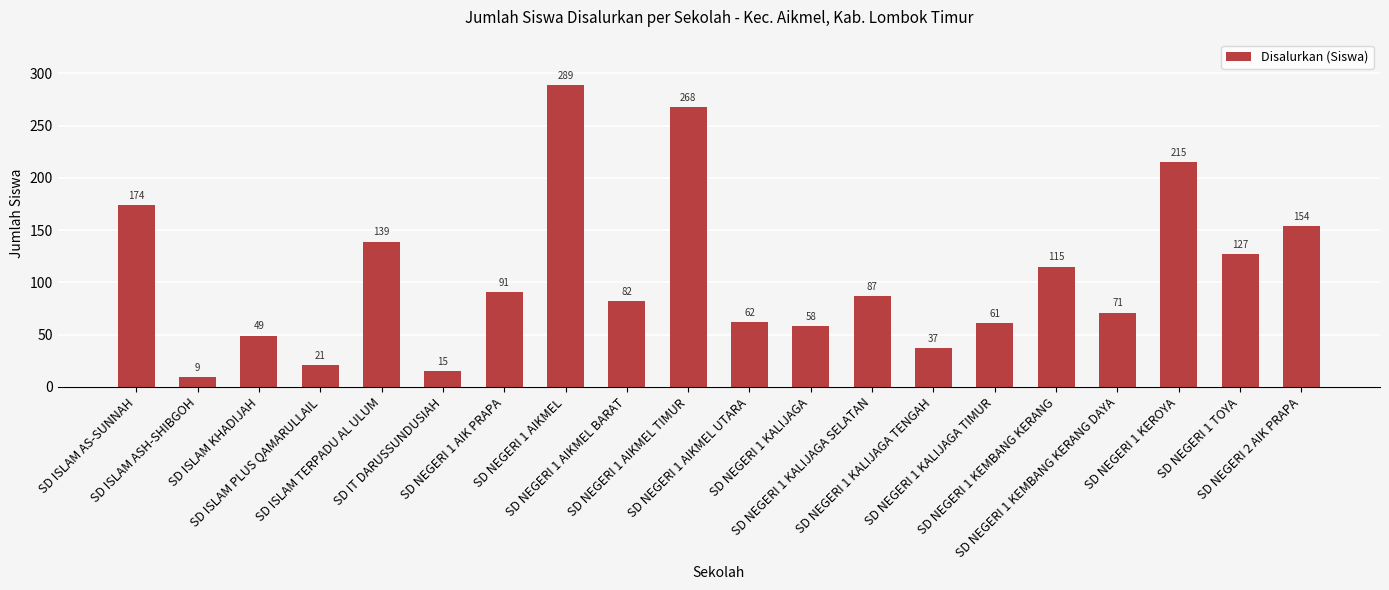

Rank the categories by value from highest to lowest.

SD NEGERI 1 AIKMEL, SD NEGERI 1 AIKMEL TIMUR, SD NEGERI 1 KEROYA, SD ISLAM AS-SUNNAH, SD NEGERI 2 AIK PRAPA, SD ISLAM TERPADU AL ULUM, SD NEGERI 1 TOYA, SD NEGERI 1 KEMBANG KERANG, SD NEGERI 1 AIK PRAPA, SD NEGERI 1 KALIJAGA SELATAN, SD NEGERI 1 AIKMEL BARAT, SD NEGERI 1 KEMBANG KERANG DAYA, SD NEGERI 1 AIKMEL UTARA, SD NEGERI 1 KALIJAGA TIMUR, SD NEGERI 1 KALIJAGA, SD ISLAM KHADIJAH, SD NEGERI 1 KALIJAGA TENGAH, SD ISLAM PLUS QAMARULLAIL, SD IT DARUSSUNDUSIAH, SD ISLAM ASH-SHIBGOH